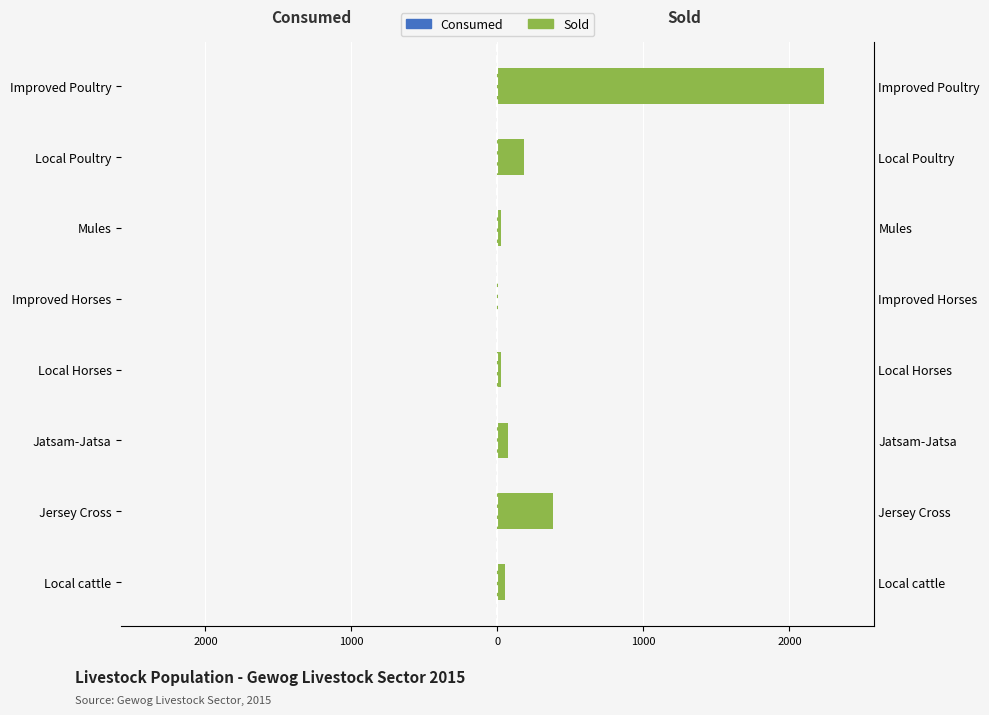

Reading right to left, what are all the values shown in this chart?

Consumed: 0.5	0.5	0.5	0.5	0.5	0.5	0.5	0.5
Sold: 2240.0	182.0	24.0	2.0	25.0	74.0	383.0	55.0